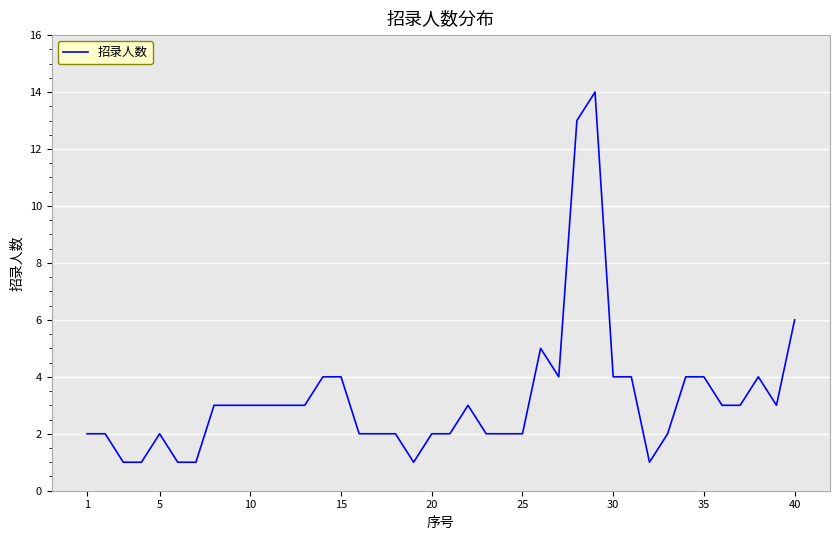

What is the maximum value shown in the chart?

14